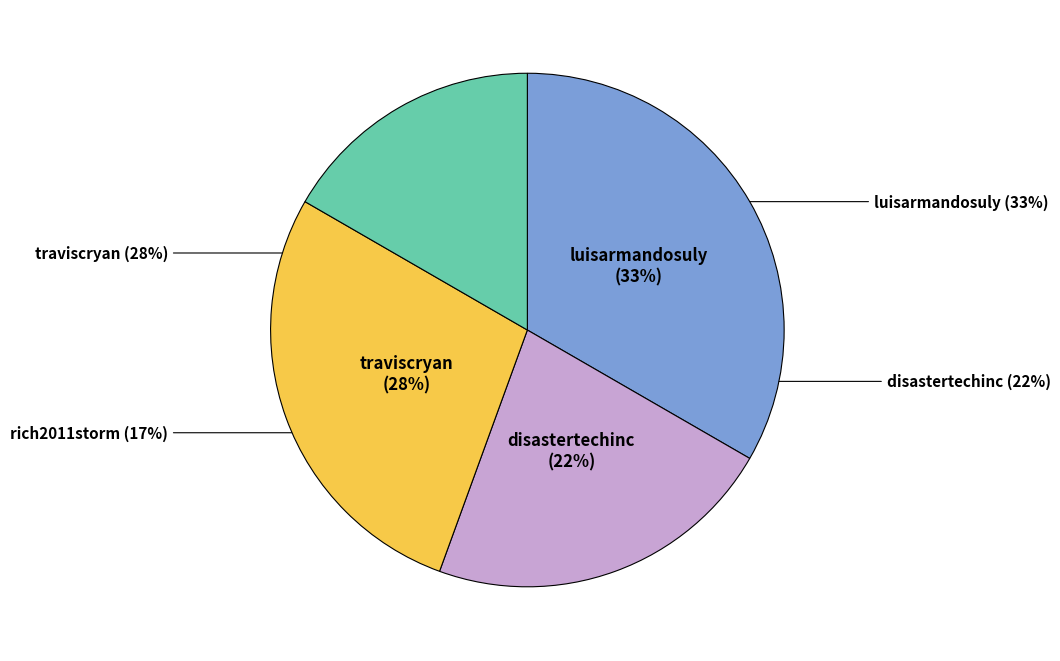

To the nearest percent, what is the difference between the largest and smallest slice percentages?

17%